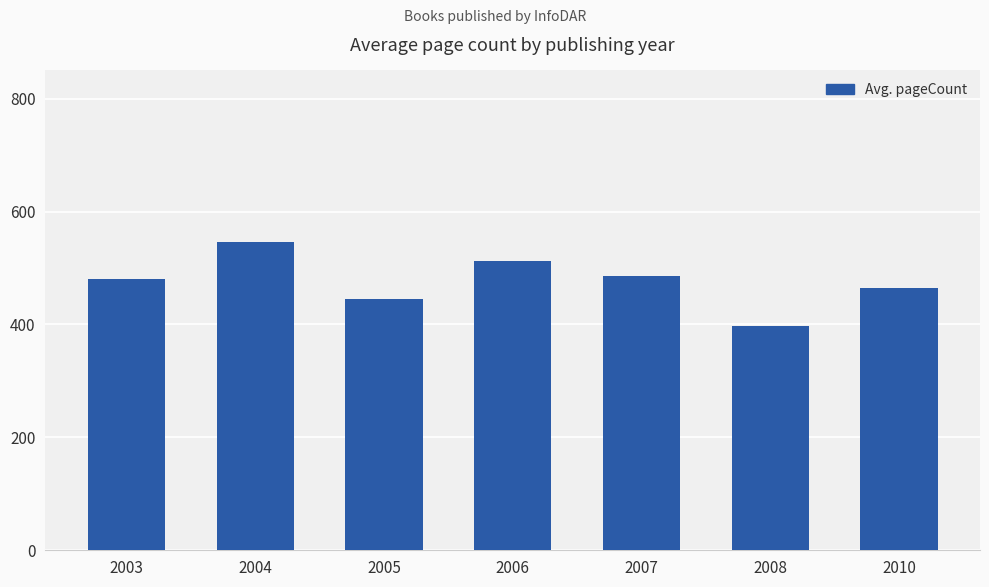

What is the change in value from 2004 to 2006?

-33.0